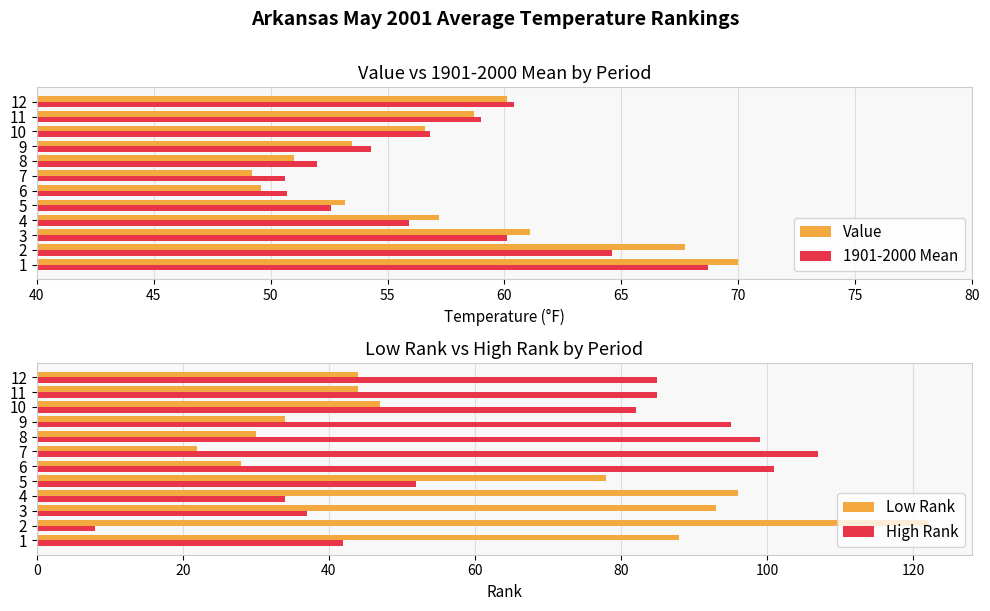

What is the minimum value for 1901-2000 Mean?

50.6